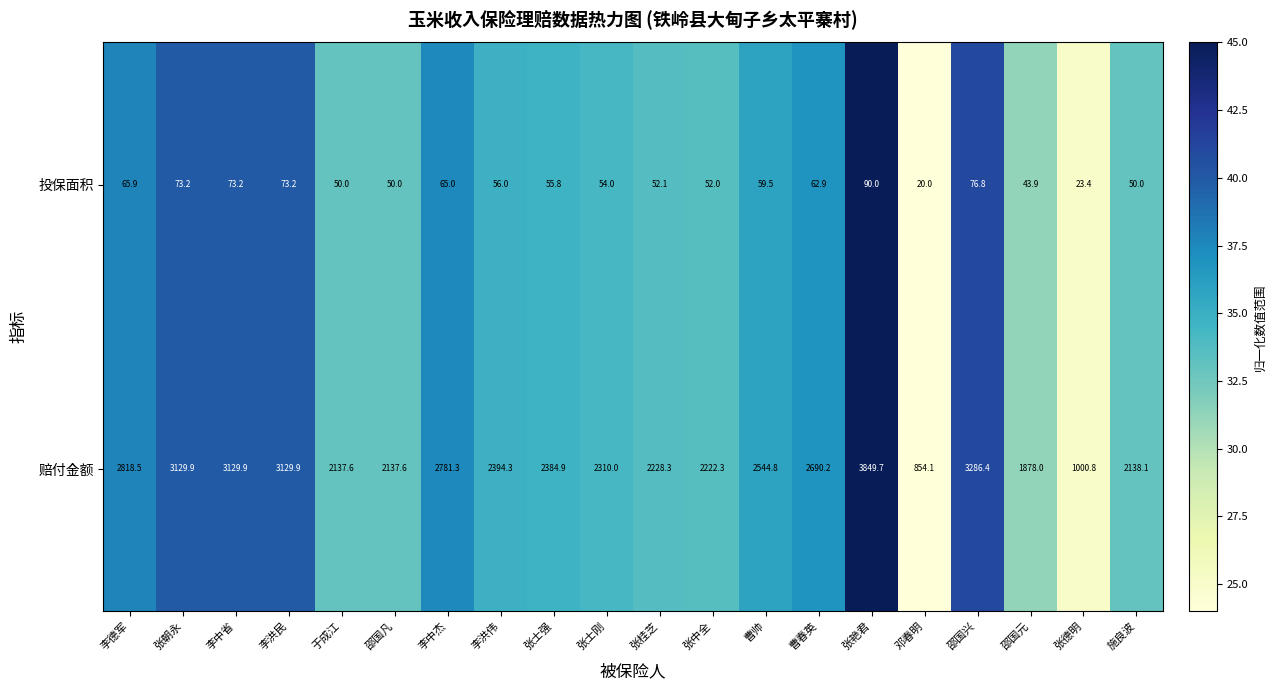

What is the difference between the maximum and minimum values in the 赔付金额 series?

2995.6